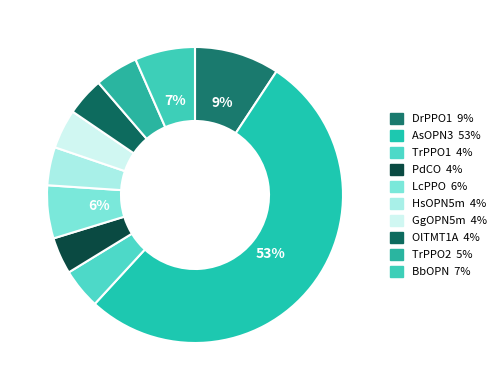

To the nearest percent, what percentage of the pie is AsOPN3?

53%